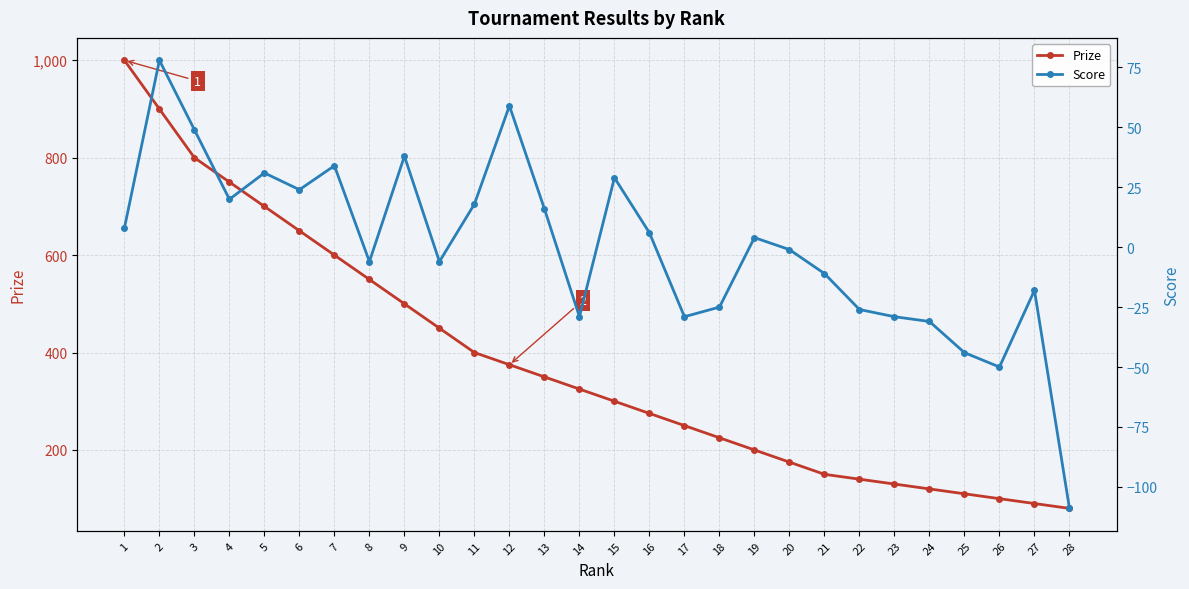

Where is Score nearest to the value -15?

27